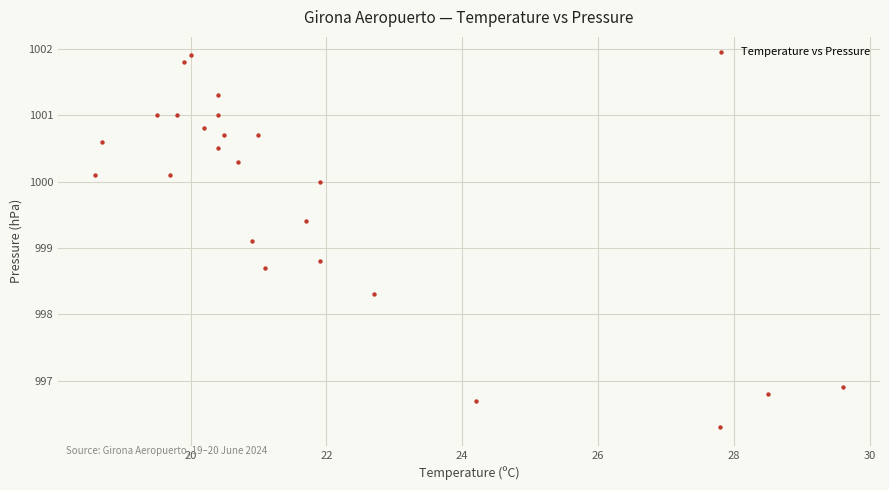

What is the range of Y values (max minus min)?

5.6